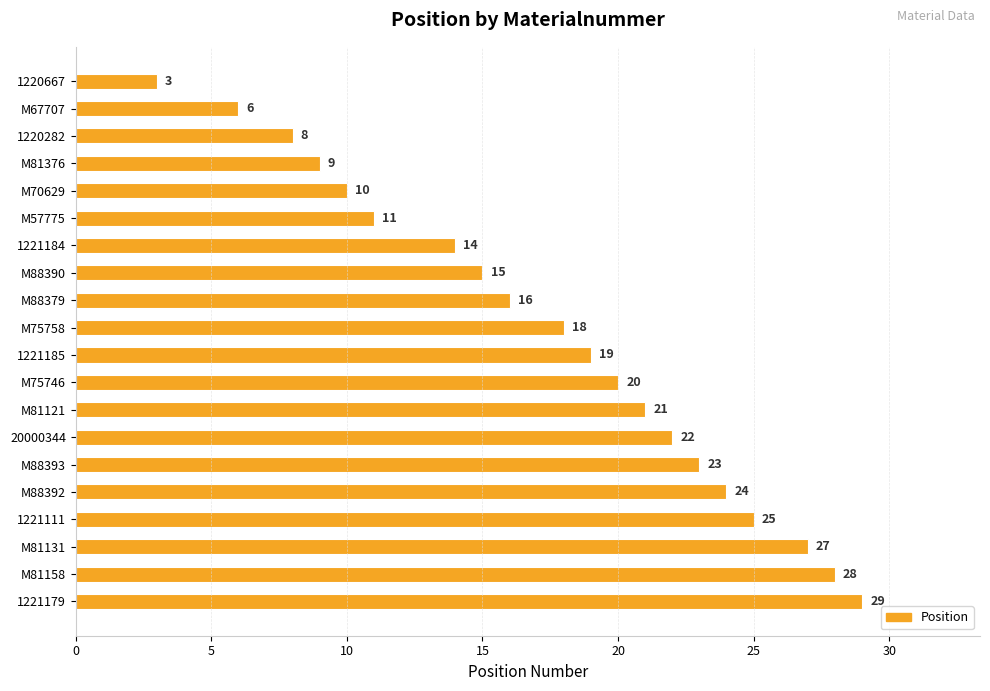

How many bars are there in total?

20